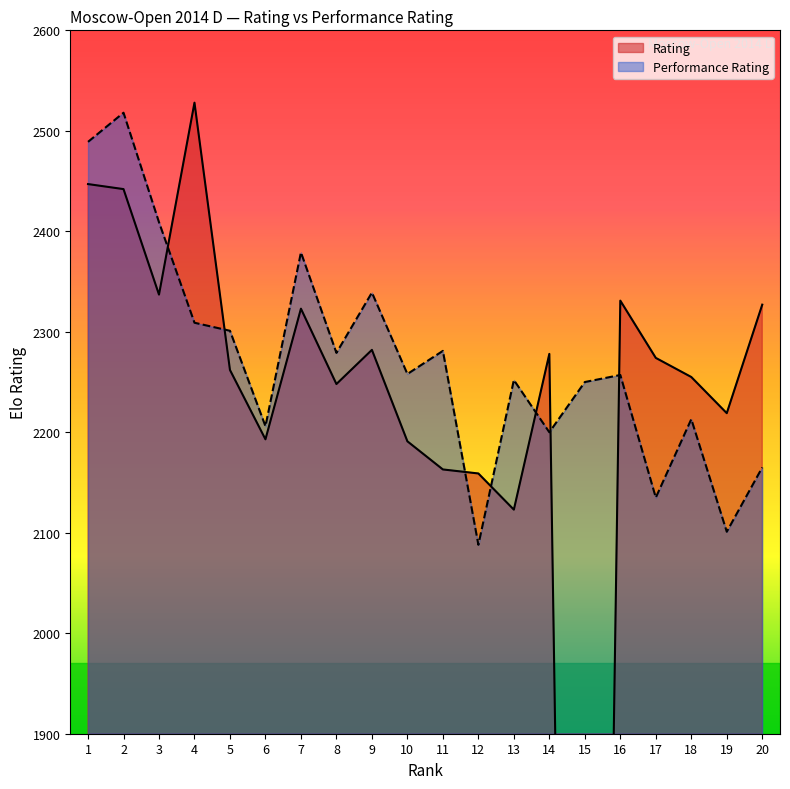

At 1, list the series in order from smallest to largest.

Rating, Performance Rating